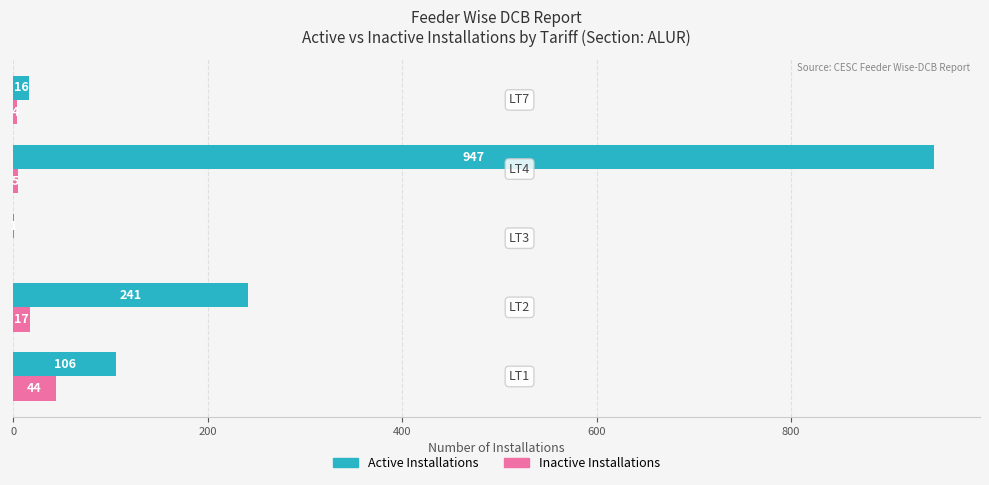

What is the sum of all Active Installations values?

1311